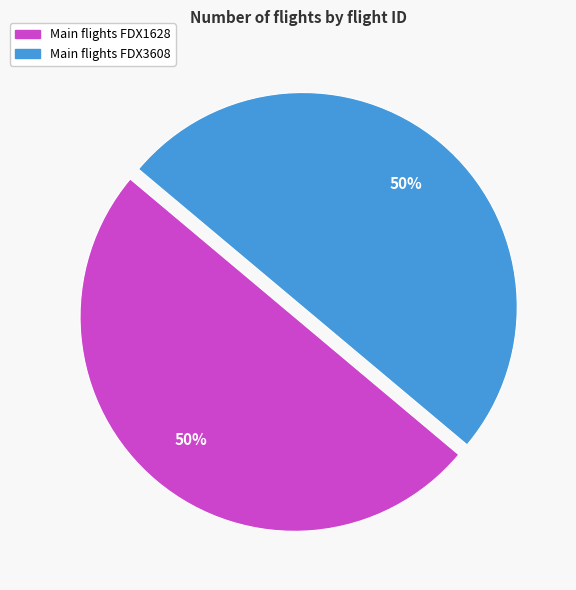

How many segments does this pie chart have?

2